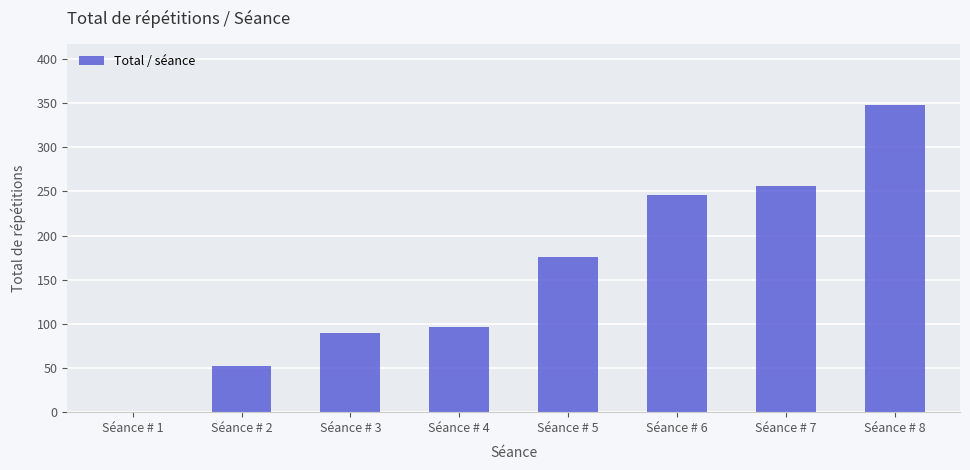

What is the change in value from Séance # 1 to Séance # 3?

+90